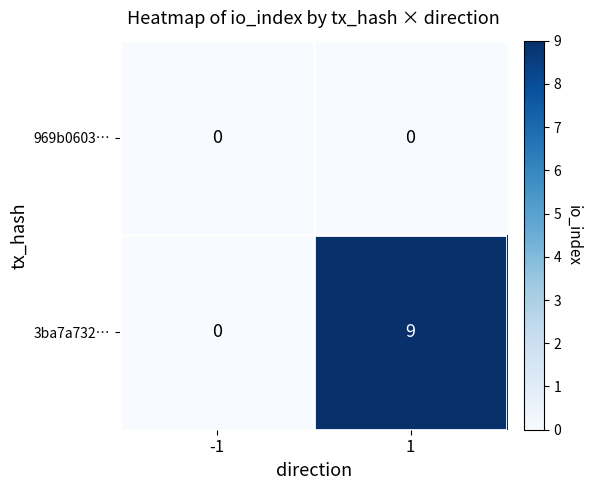

True or false: 3ba7a732… has a value of 6 at -1.

False